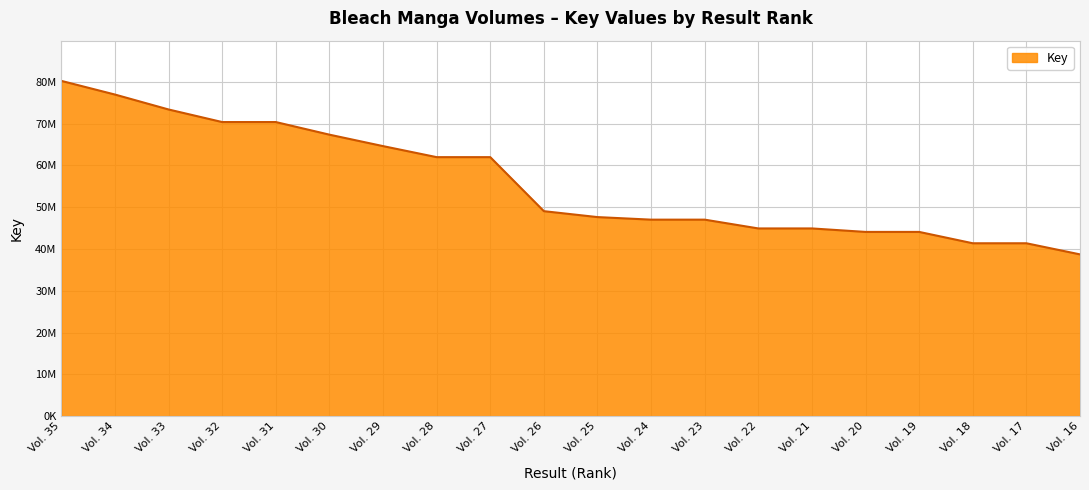

Does the chart have visible grid lines?

Yes